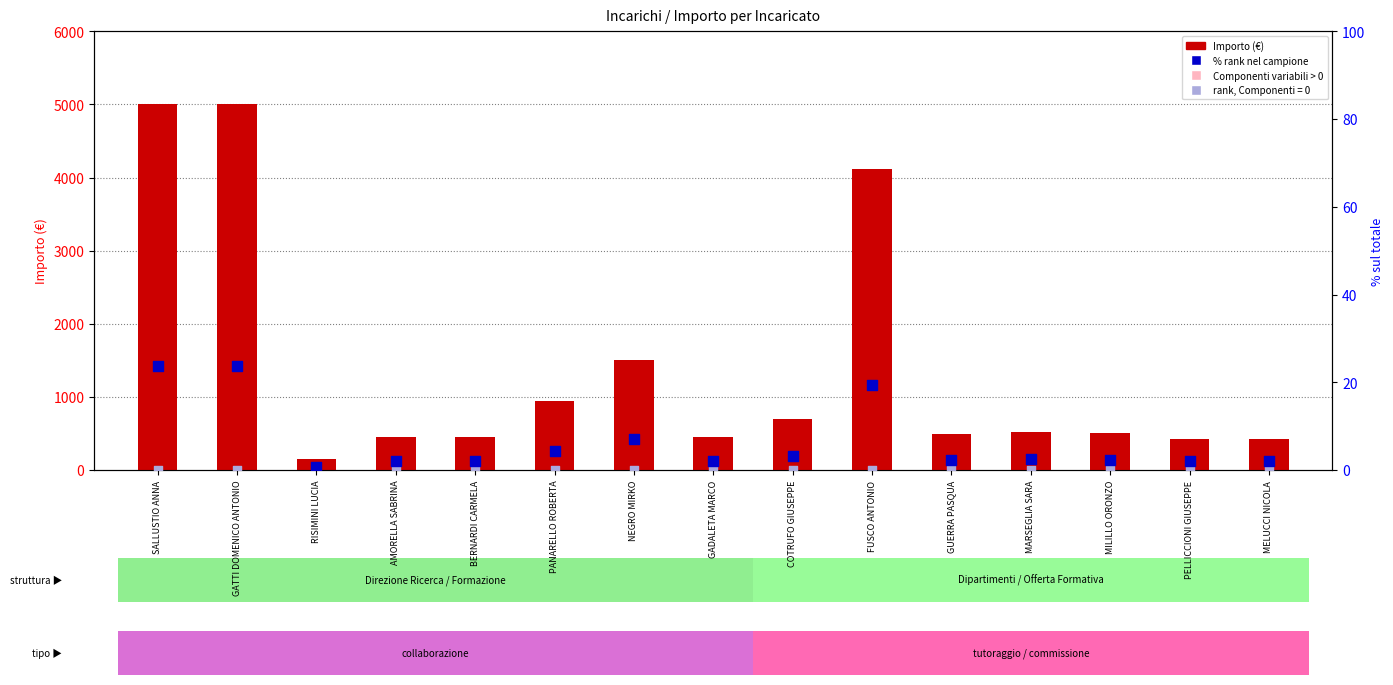

Which series has the largest total across all categories?

Importo